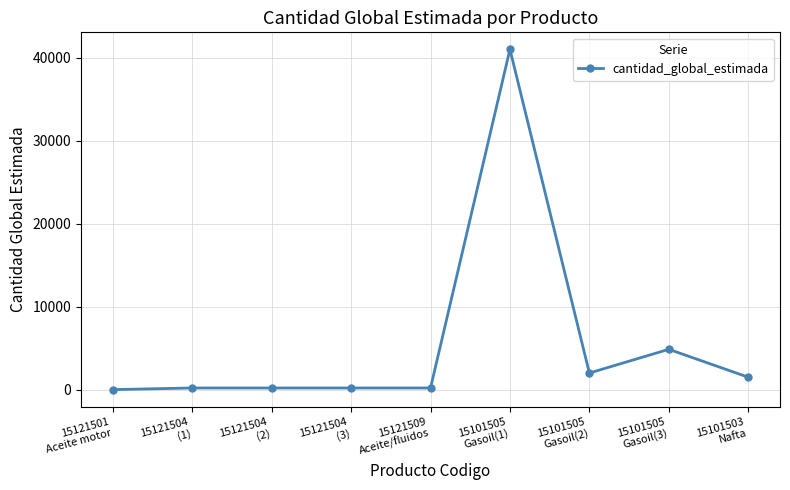

How many categories are shown in the chart?

9